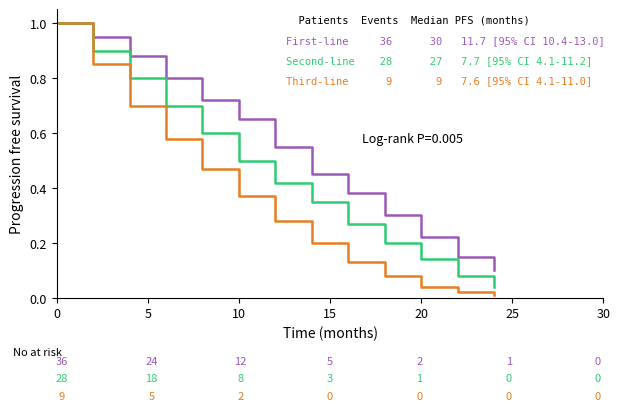

What is the maximum value shown in the chart?

1.0